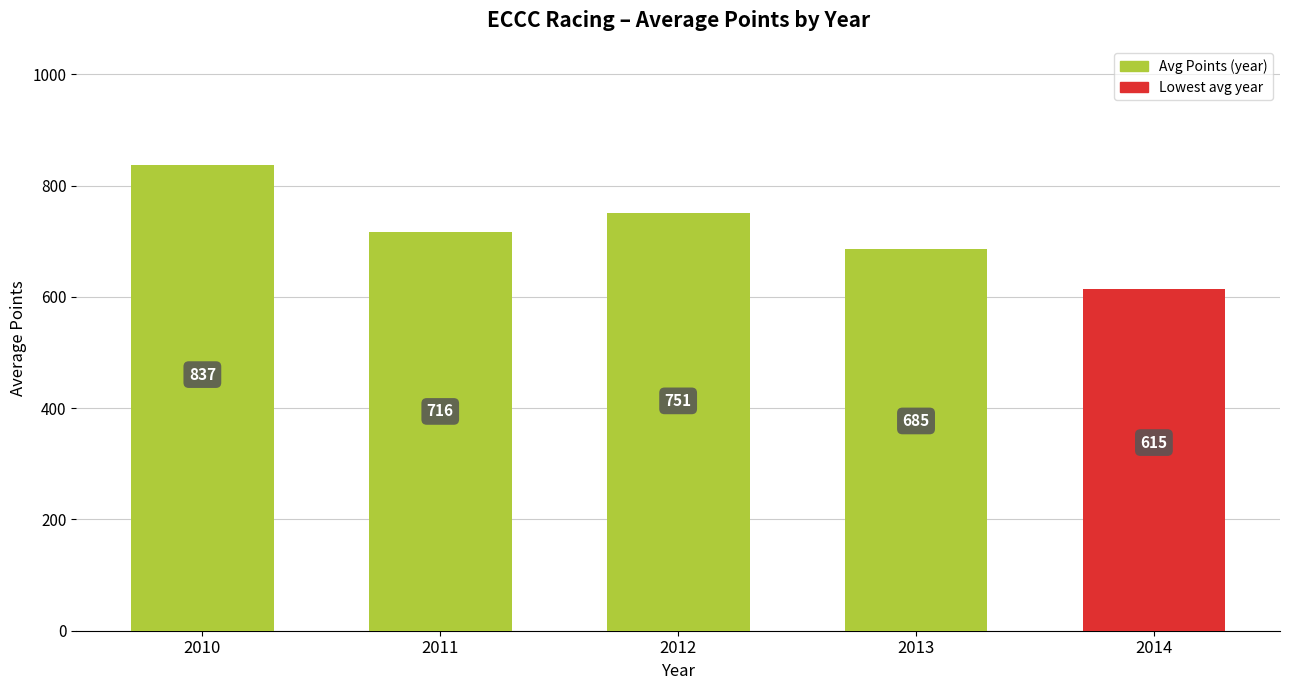

Approximately how many times larger is the value at 2010 compared to 2011?

1.2